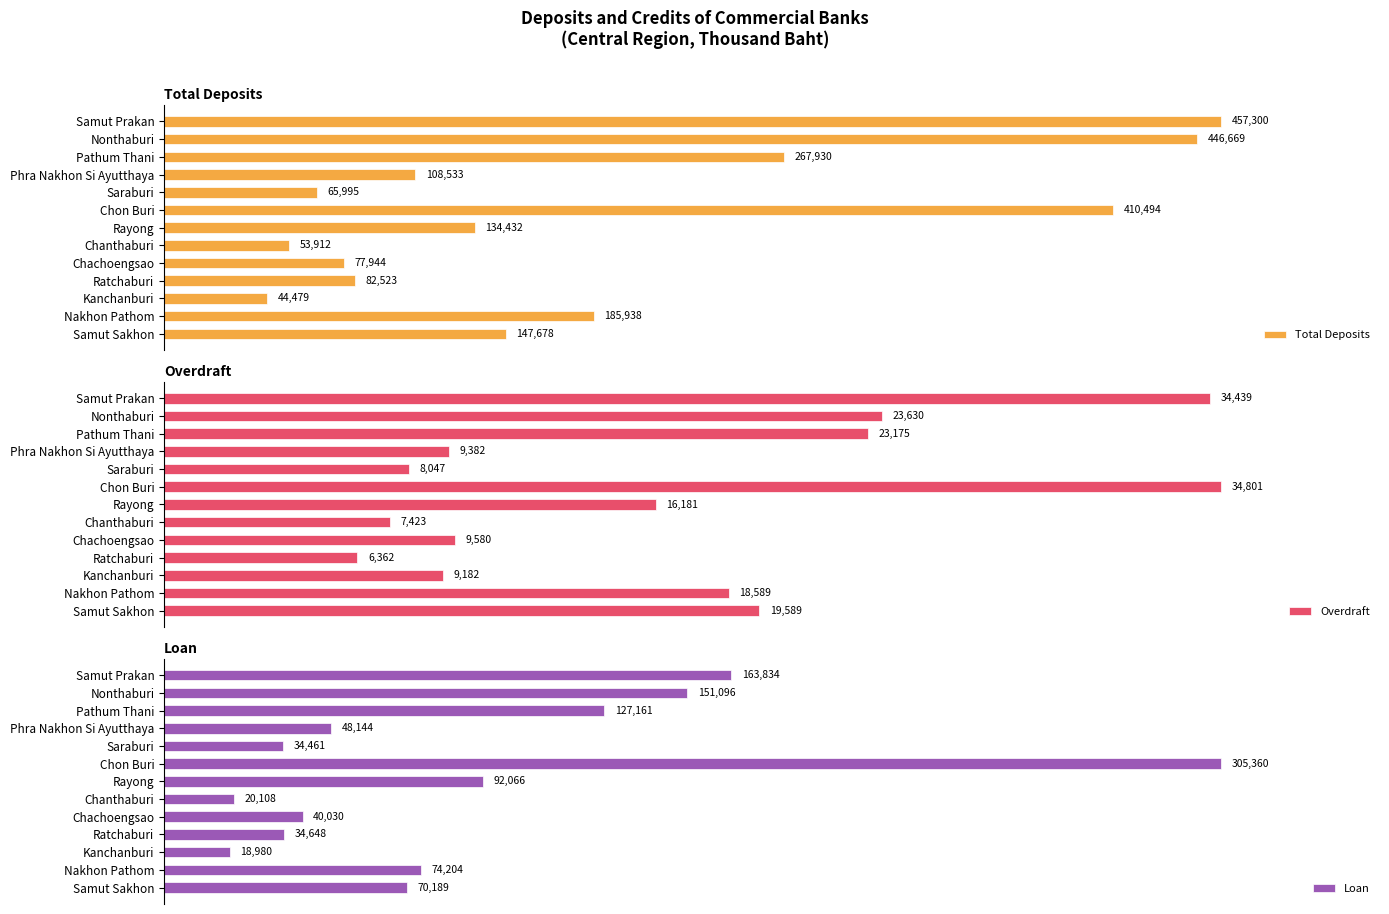

How many bars are there in each group?

3